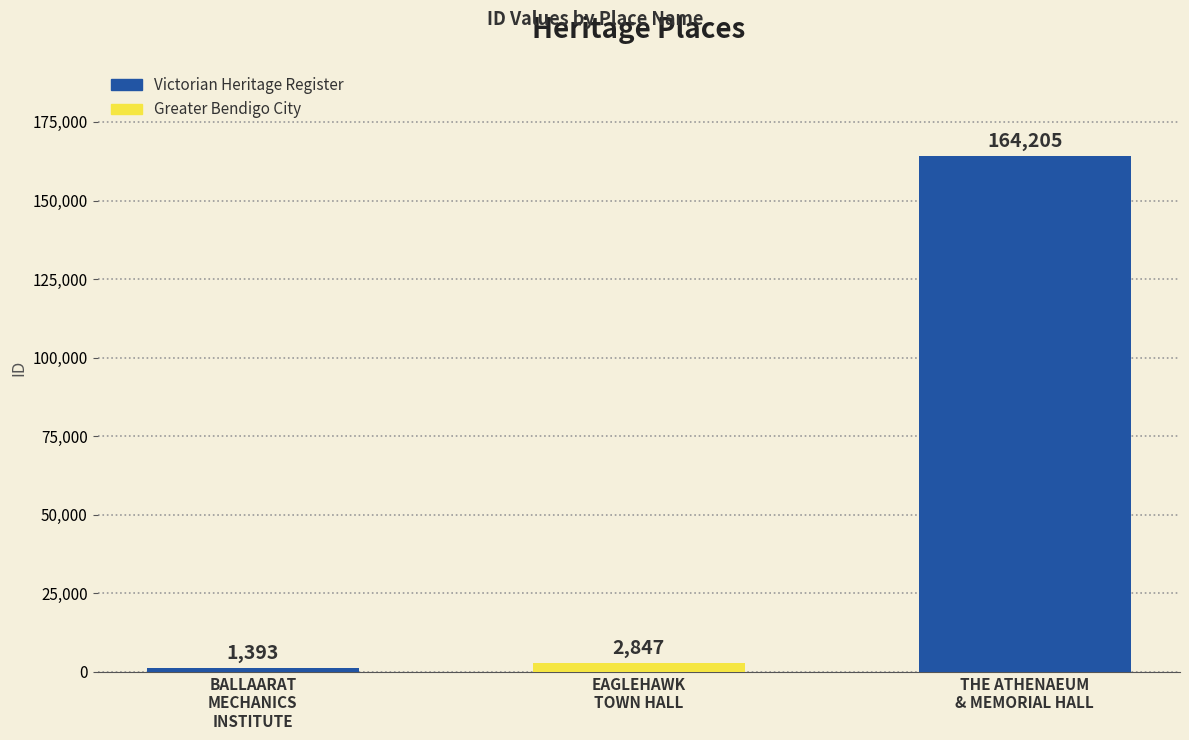

Does the chart contain any negative values?

No